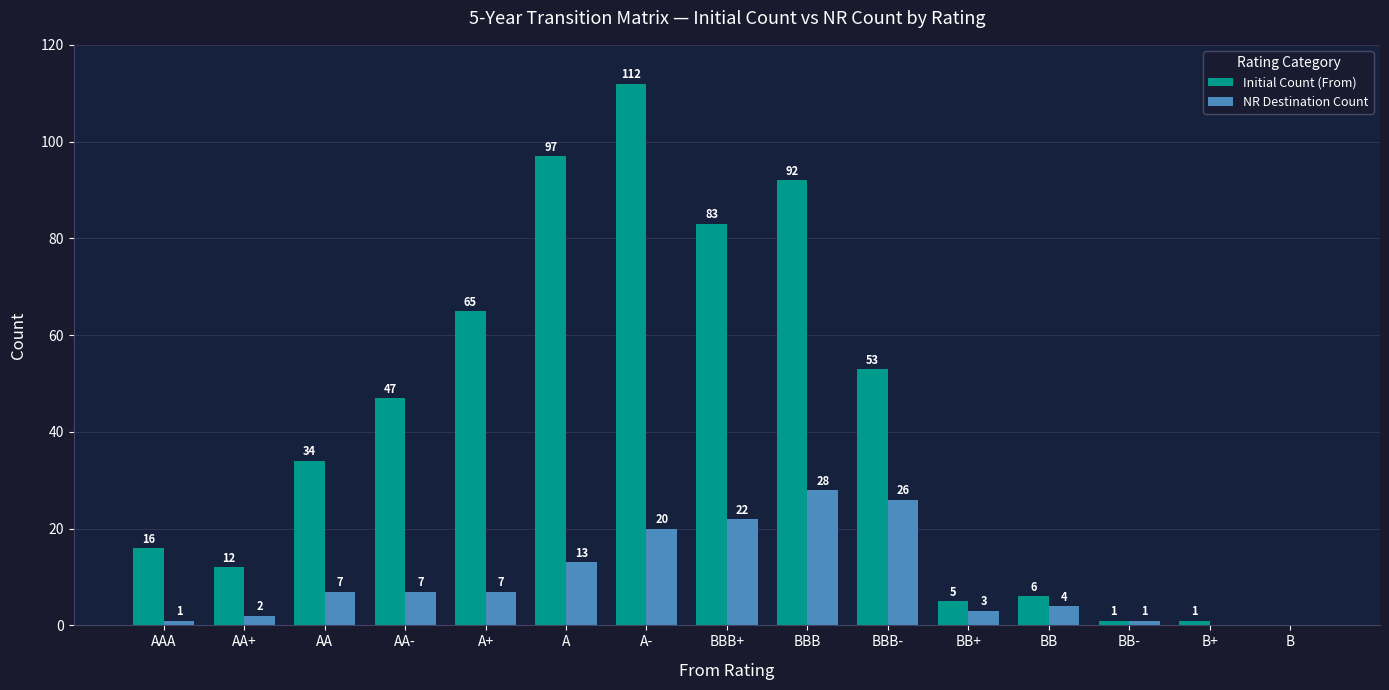

Count the number of categories in the chart.

15